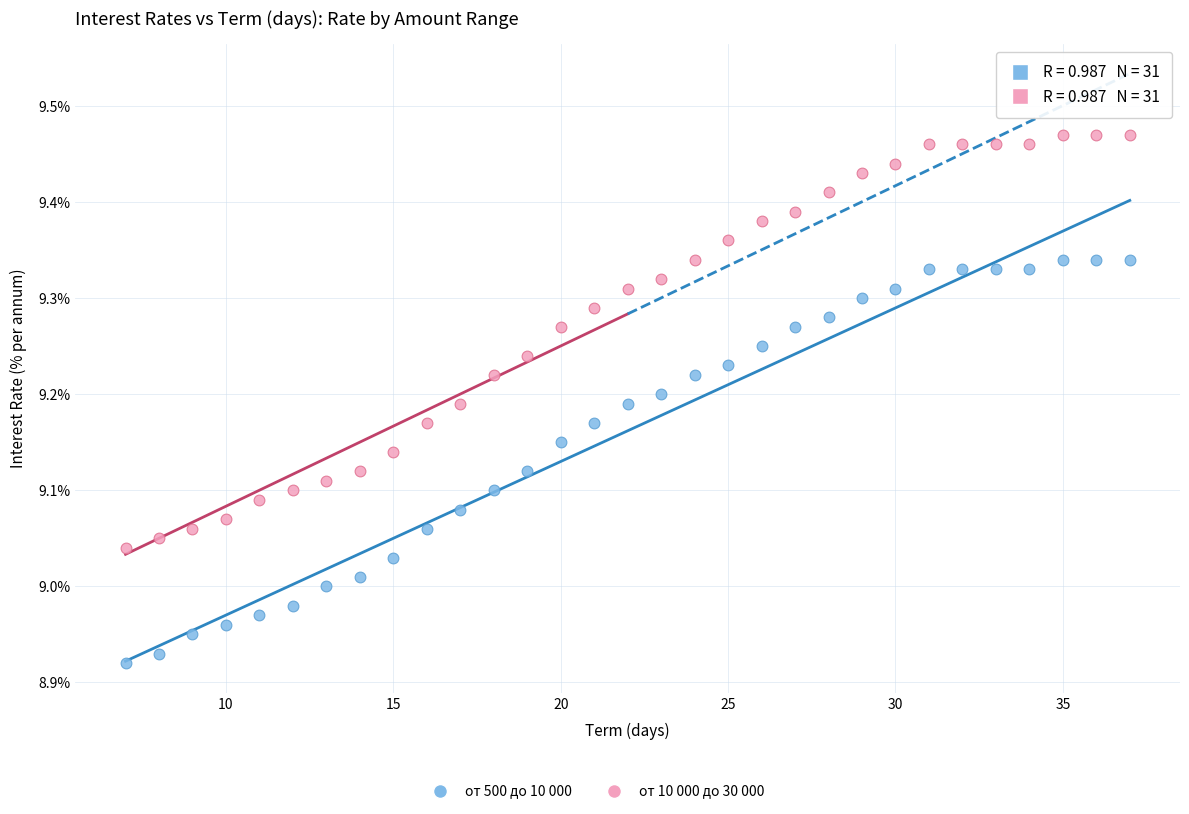

Across all data points, what is the range of X values (max minus min)?

30.0